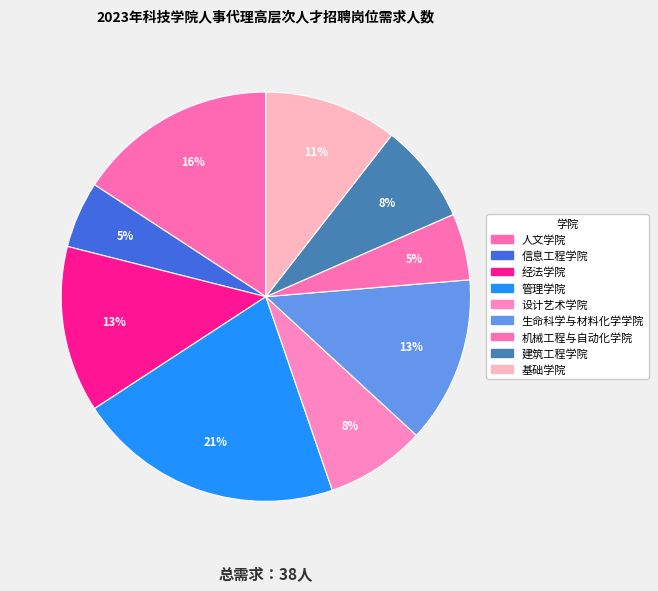

To the nearest percent, what is the difference between the largest and smallest slice percentages?

16%